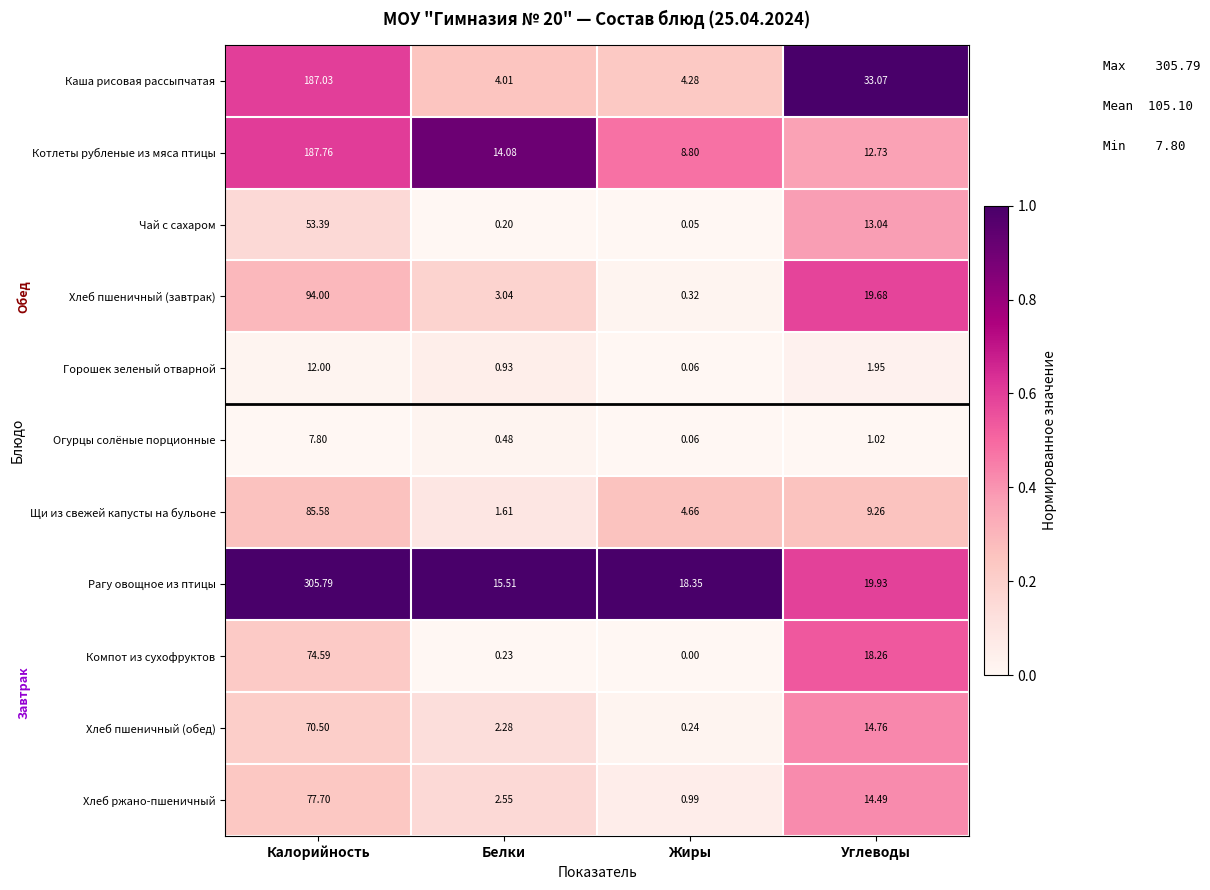

Between Белки and Жиры, which series saw the biggest shift?

Котлеты рубленые из мяса птицы